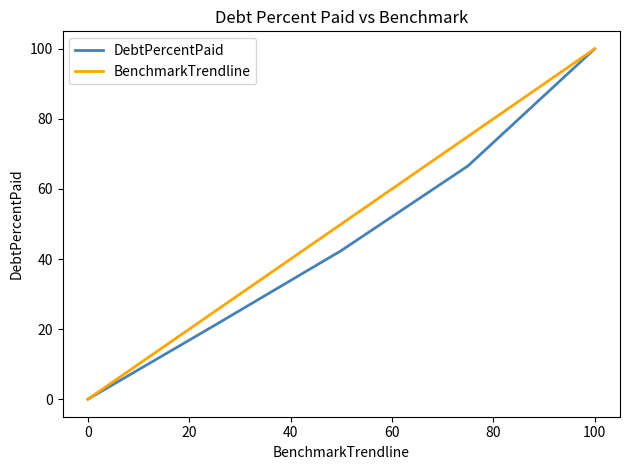

What is the highest value of the DebtPercentPaid series?

100.0